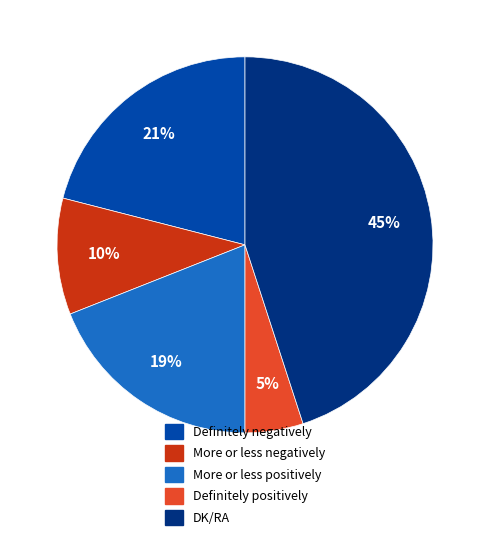

True or false: Definitely positively accounts for 1% of the total.

False